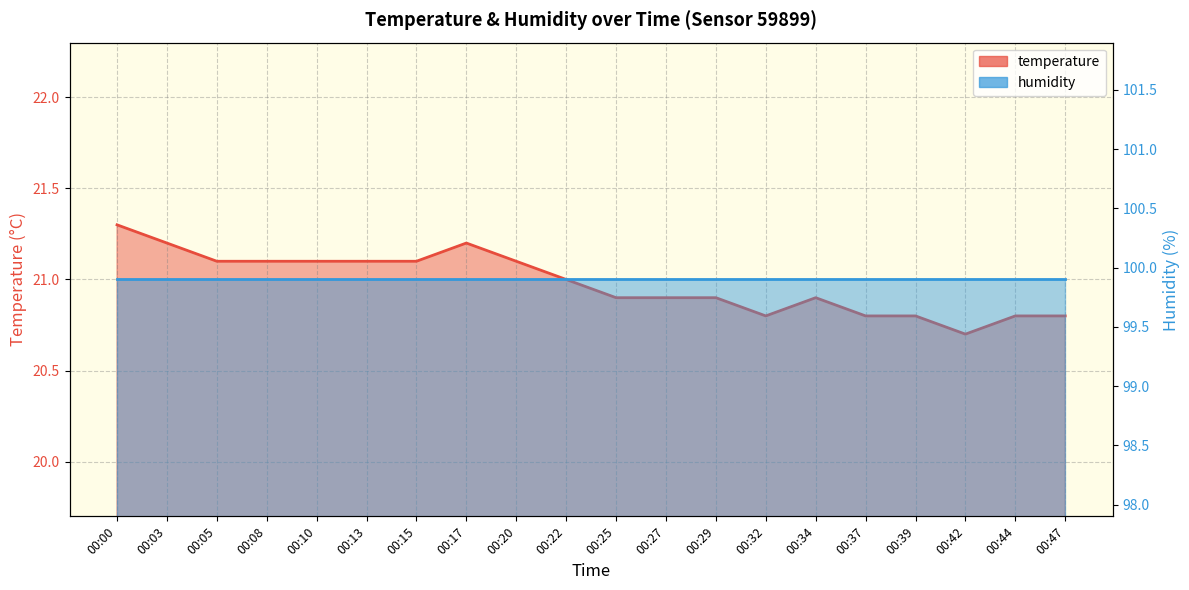

Which has a higher value, 00:37 or 00:32?

00:37